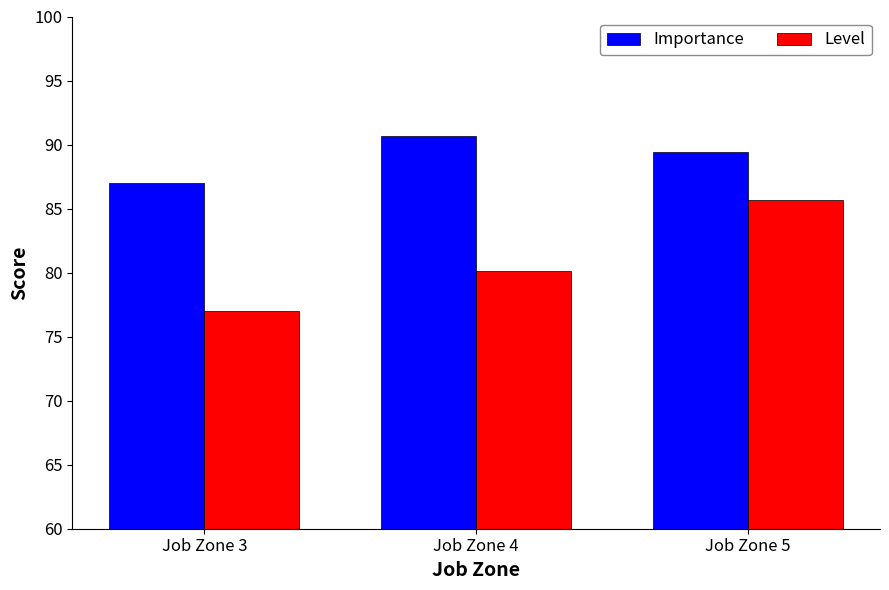

At which label is Level closest to 81?

Job Zone 4